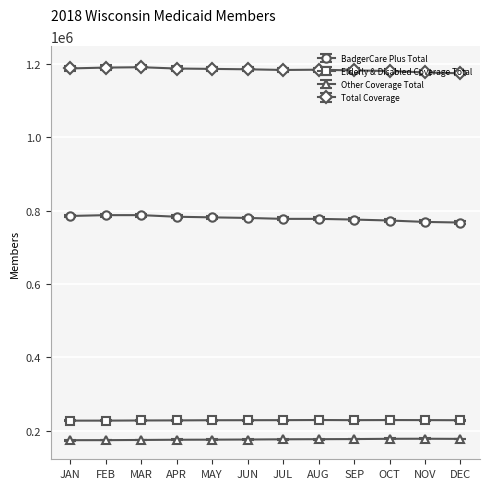

True or false: Other Coverage Total and Elderly & Disabled Coverage Total cross at least once.

False